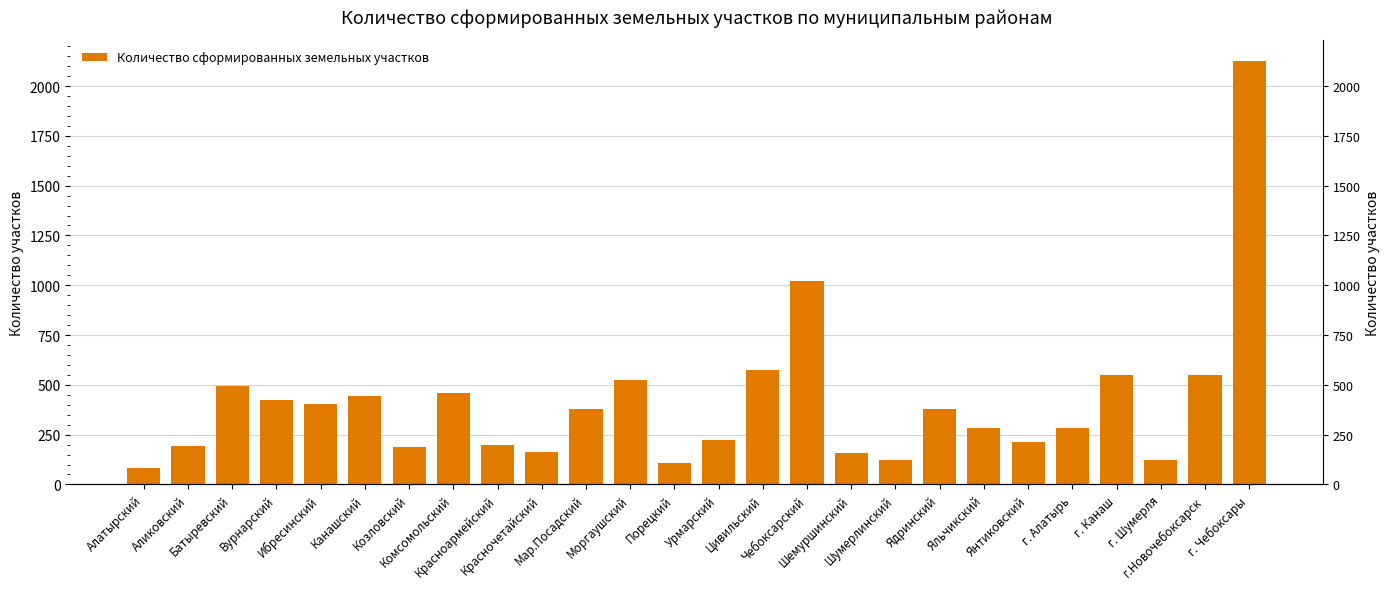

Reading right to left, transcribe all the data shown in this chart.

г. Чебоксары=2124	г.Новочебоксарск=547	г. Шумерля=123	г. Канаш=548	г. Алатырь=283	Янтиковский=213	Яльчикский=282	Ядринский=380	Шумерлинский=122	Шемуршинский=159	Чебоксарский=1020	Цивильский=575	Урмарский=221	Порецкий=109	Моргаушский=524	Мар.Посадский=379	Красночетайский=163	Красноармейский=200	Комсомольский=460	Козловский=186	Канашский=443	Ибресинский=405	Вурнарский=423	Батыревский=494	Аликовский=192	Алатырский=80